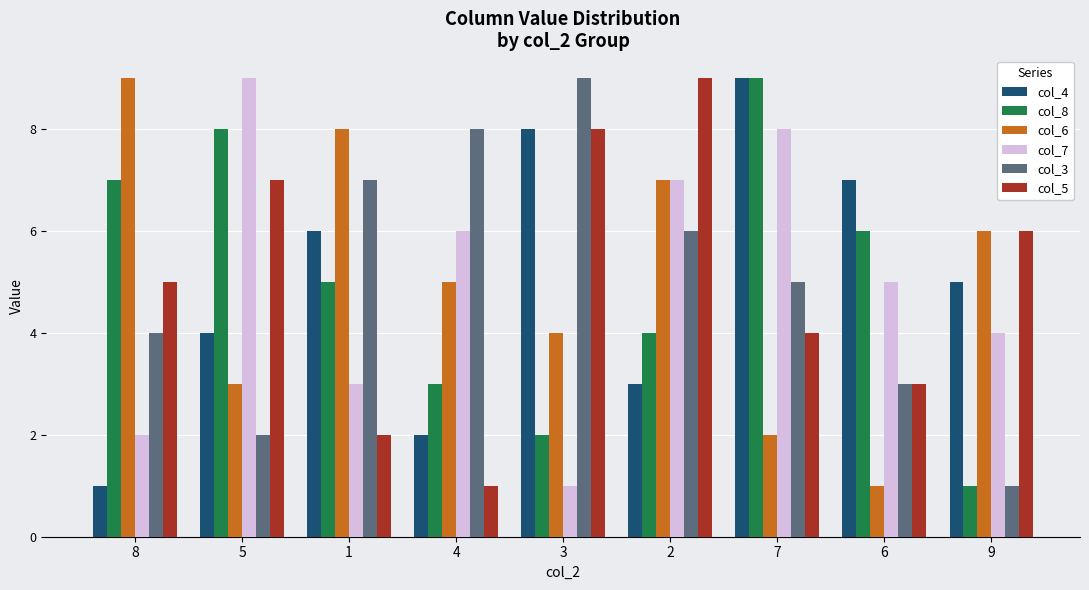

What are all the series names shown in the legend?

col_4, col_8, col_6, col_7, col_3, col_5